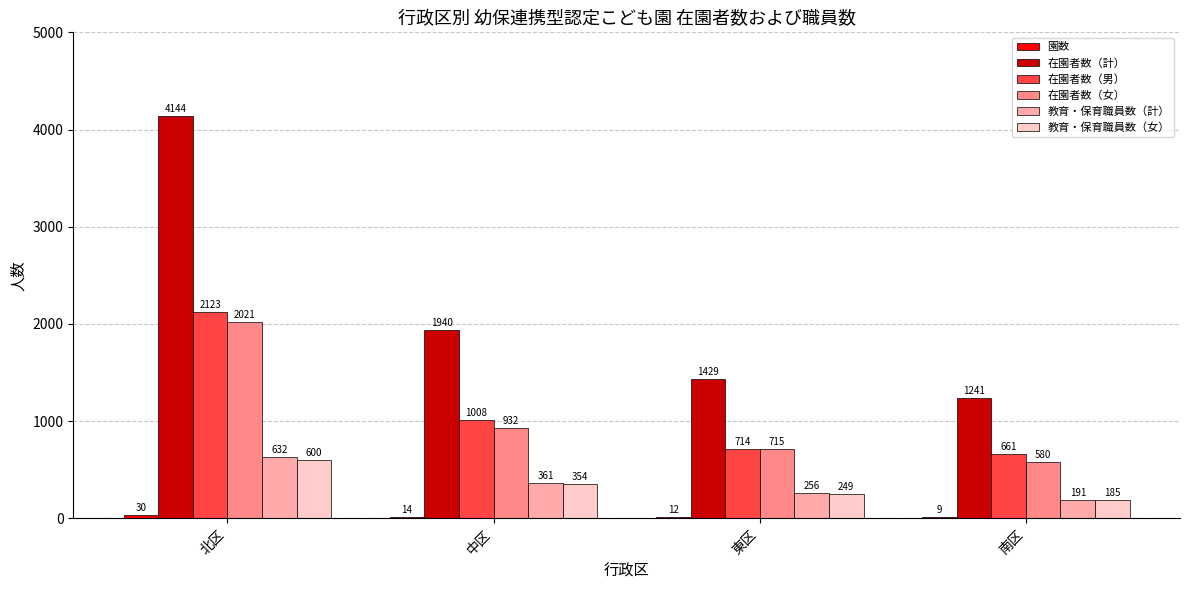

At which label does 在園者数（女） reach its peak?

北区